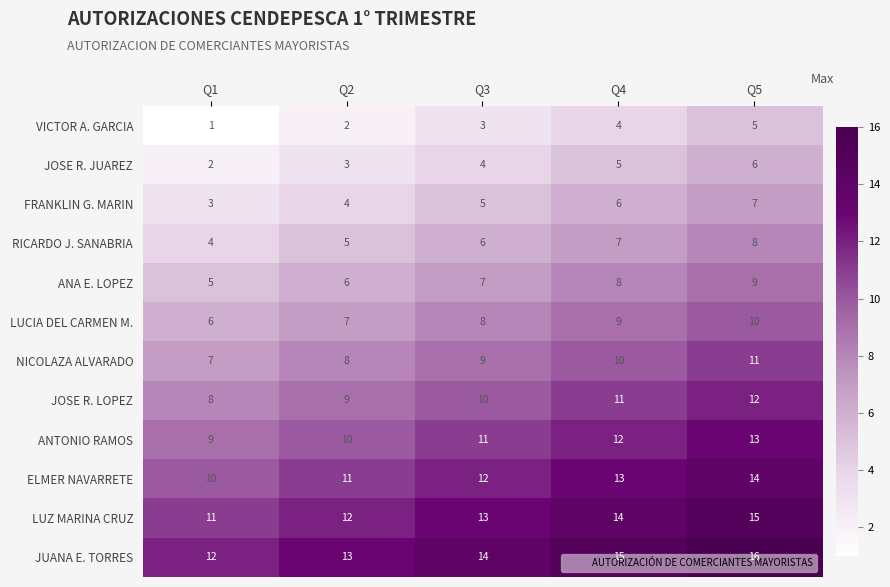

At which label is JOSE R. JUAREZ closest to 4?

Q3